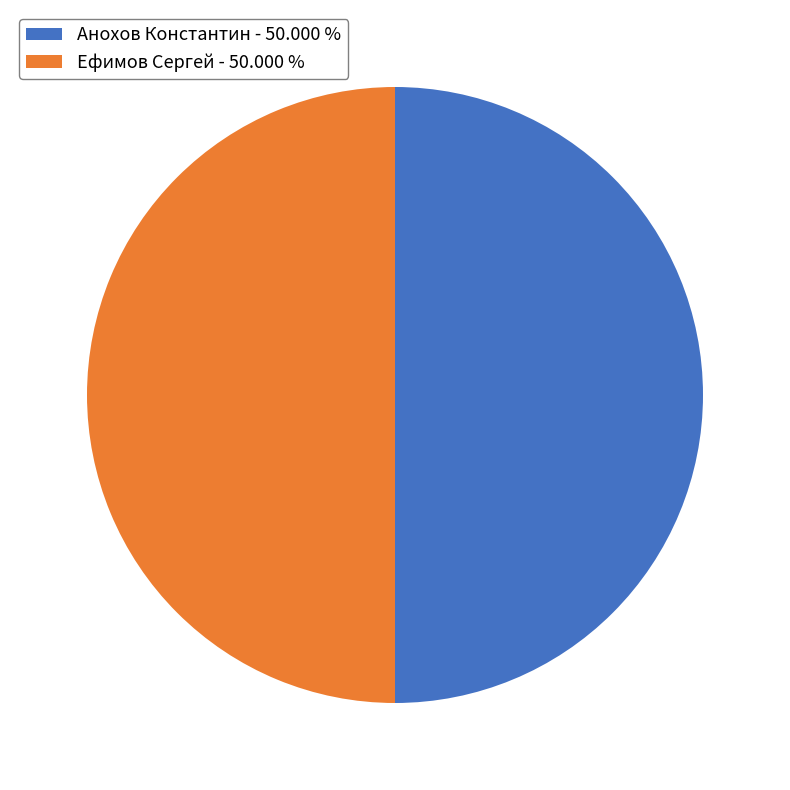

How many segments does this pie chart have?

2